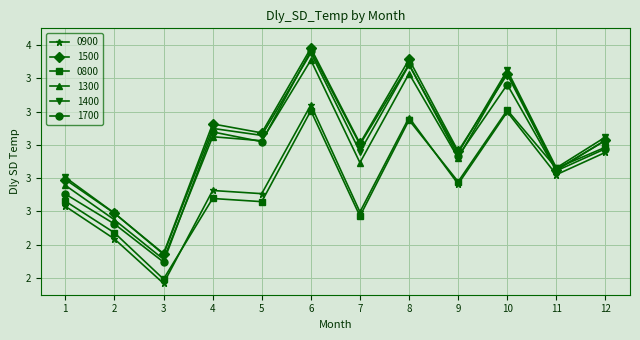

How many times do 1400 and 1700 cross each other?

2